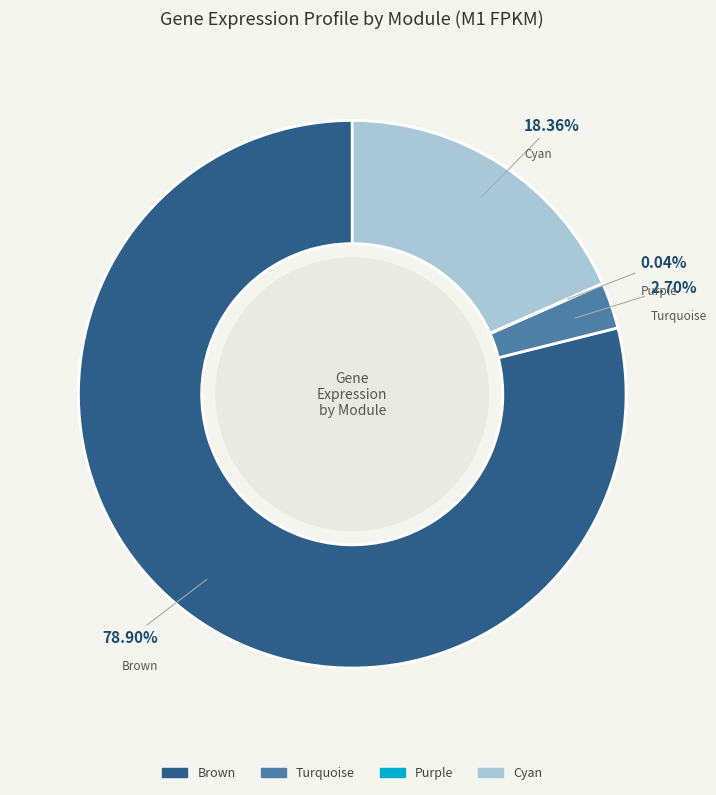

Is there a majority slice in this chart?

Yes